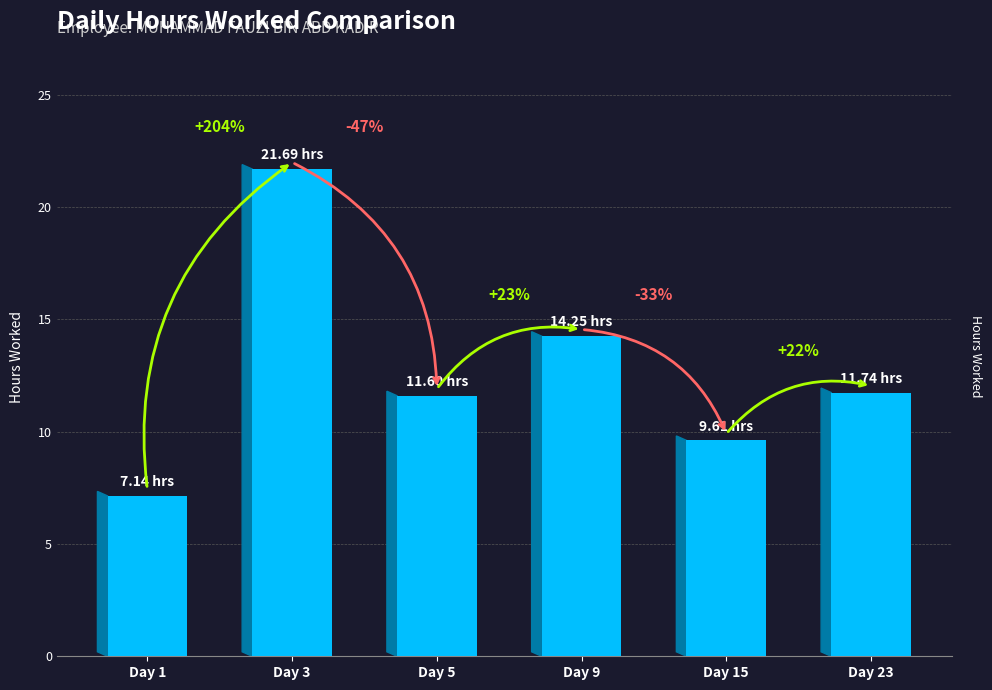

How many bars are there in total?

6